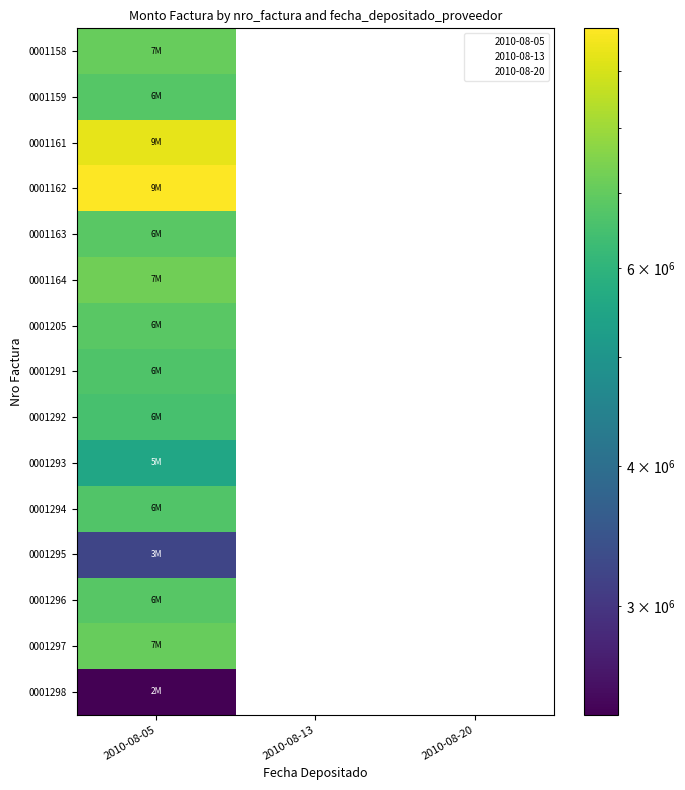

Reading left to right, extract all data points from this chart.

0001158: 2010-08-05=7070000	2010-08-13=0	2010-08-20=0
0001159: 2010-08-05=6766000	2010-08-13=0	2010-08-20=0
0001161: 2010-08-05=9300000	2010-08-13=0	2010-08-20=0
0001162: 2010-08-05=9820000	2010-08-13=0	2010-08-20=0
0001163: 2010-08-05=6850000	2010-08-13=0	2010-08-20=0
0001164: 2010-08-05=7230000	2010-08-13=0	2010-08-20=0
0001205: 2010-08-05=6845000	2010-08-13=0	2010-08-20=0
0001291: 2010-08-05=6657000	2010-08-13=0	2010-08-20=0
0001292: 2010-08-05=6523000	2010-08-13=0	2010-08-20=0
0001293: 2010-08-05=5520000	2010-08-13=0	2010-08-20=0
0001294: 2010-08-05=6694000	2010-08-13=0	2010-08-20=0
0001295: 2010-08-05=3231000	2010-08-13=0	2010-08-20=0
0001296: 2010-08-05=6816000	2010-08-13=0	2010-08-20=0
0001297: 2010-08-05=7080000	2010-08-13=0	2010-08-20=0
0001298: 2010-08-05=2401000	2010-08-13=0	2010-08-20=0